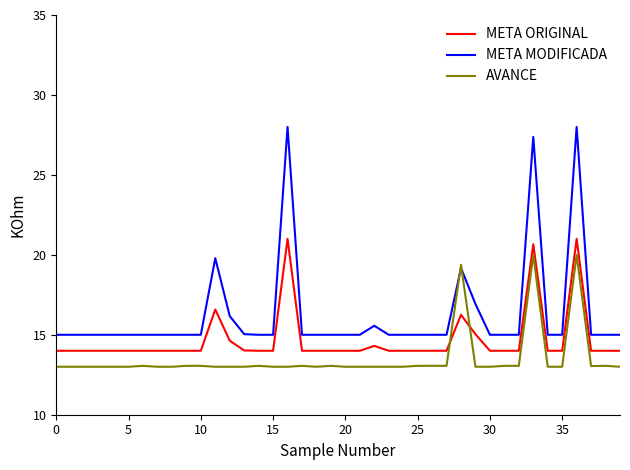

Rank the series by their average value, from lowest to highest.

AVANCE, META ORIGINAL, META MODIFICADA